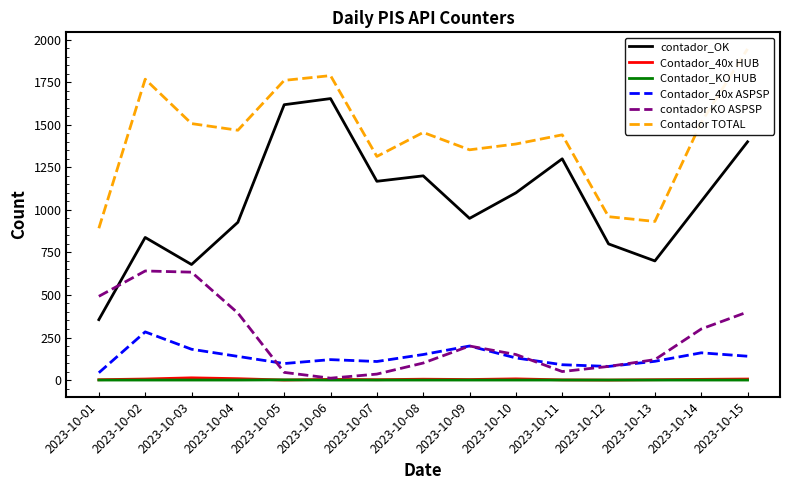

How many distinct data groups are displayed?

6